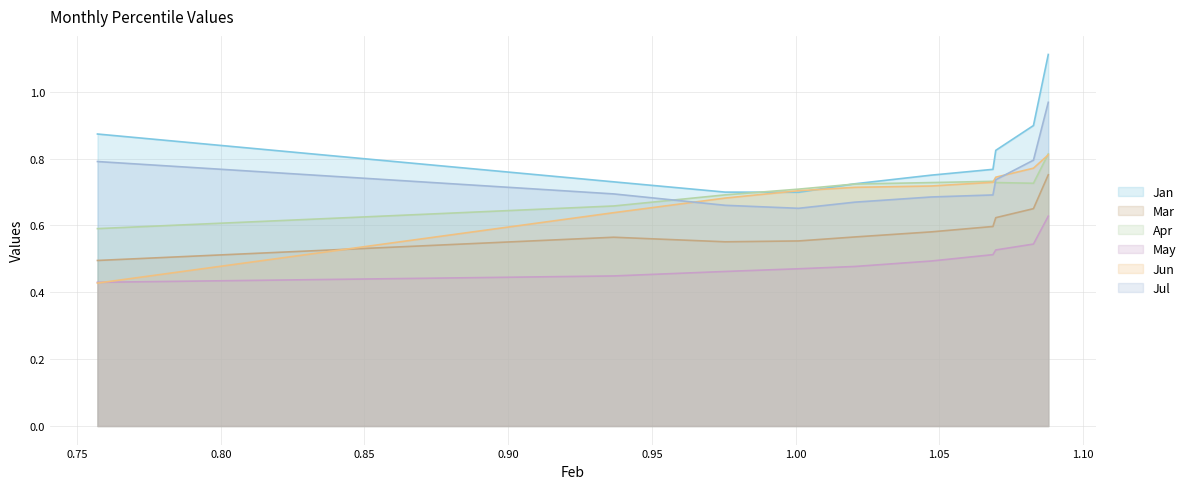

True or false: Jul has a value of 1.2 at pct65.

False